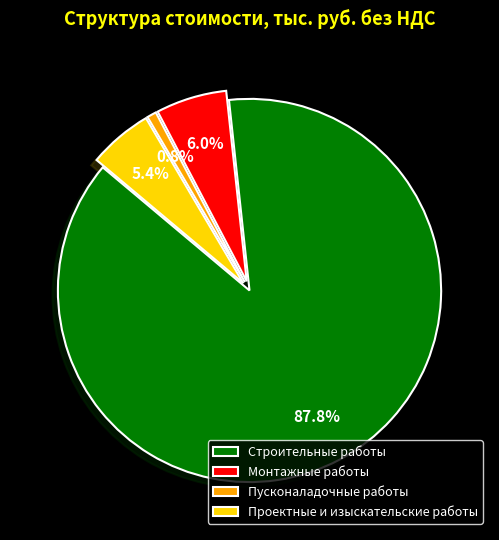

True or false: Проектные и изыскательские работы accounts for 20% of the total.

False